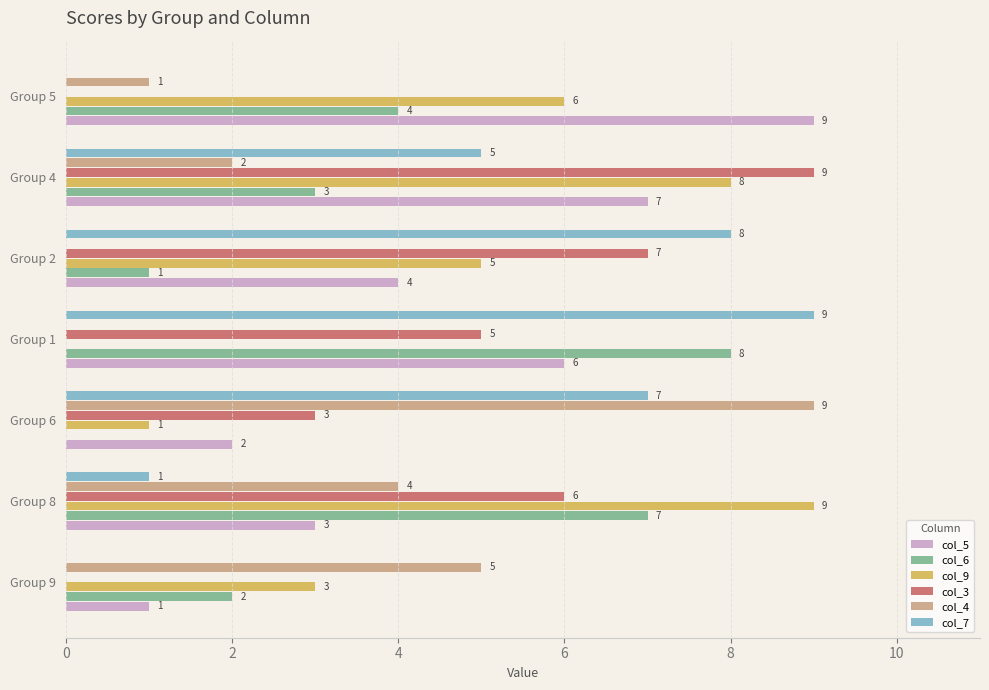

What is the sum of the col_9 values at Group 6 and Group 8?

10